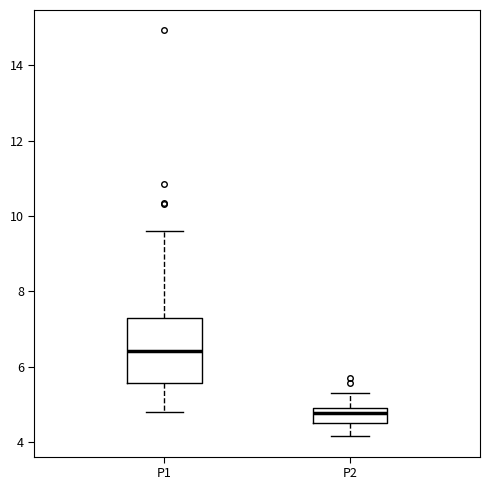

Reading left to right, transcribe this box plot: for each box, give where its median line is, the range the box spans, and where its two whiskers end, as read against the y-axis. The values are not printed on the chart, so give them approximately, as read against the axis.

P1: median 6.4, box 5.6 to 7.4, whiskers 4.8 to 9.6
P2: median 4.8, box 4.4 to 5.0, whiskers 4.2 to 5.4